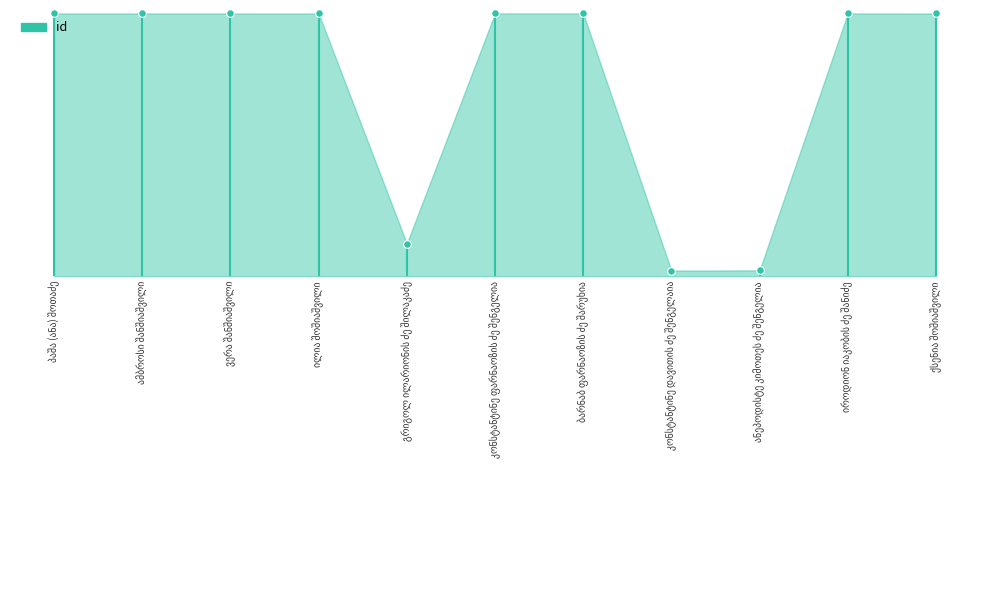

What is the ratio of the value at იროდიონ იაკობის ძე შანიძე to the value at ბარნაბ ფარნაოზის ძე შარუხია?

1.0